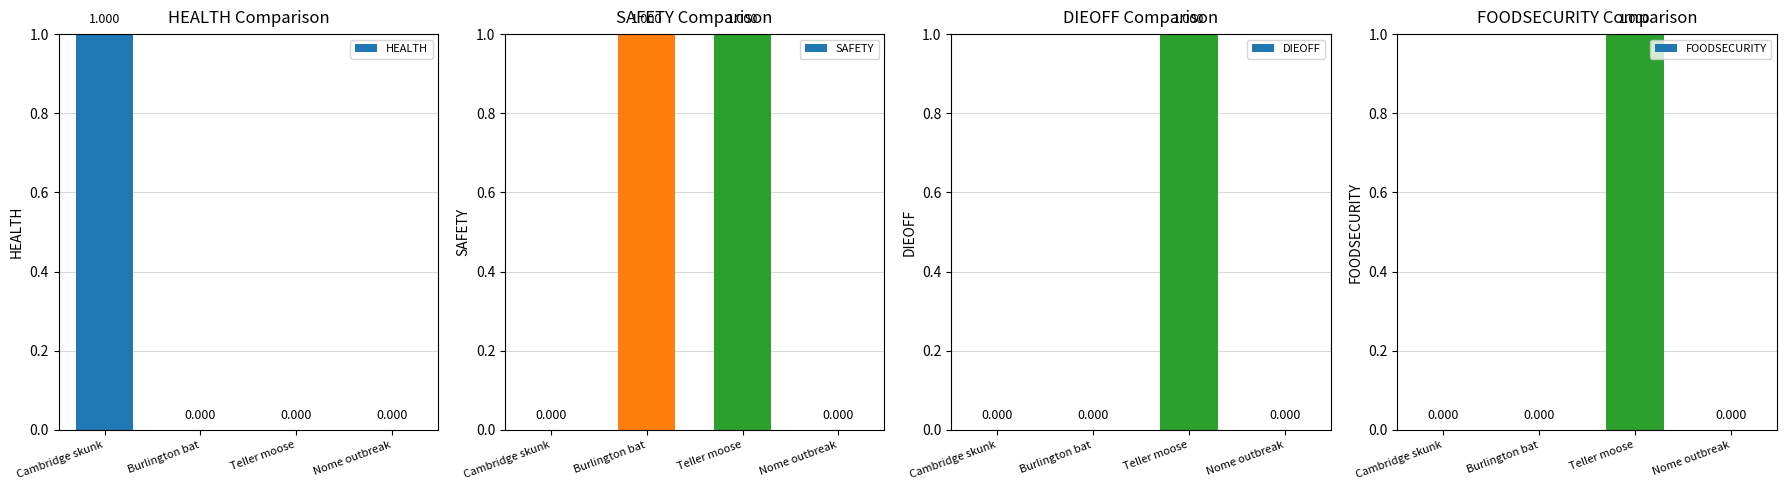

What is the difference between the maximum and minimum values in the SAFETY series?

1